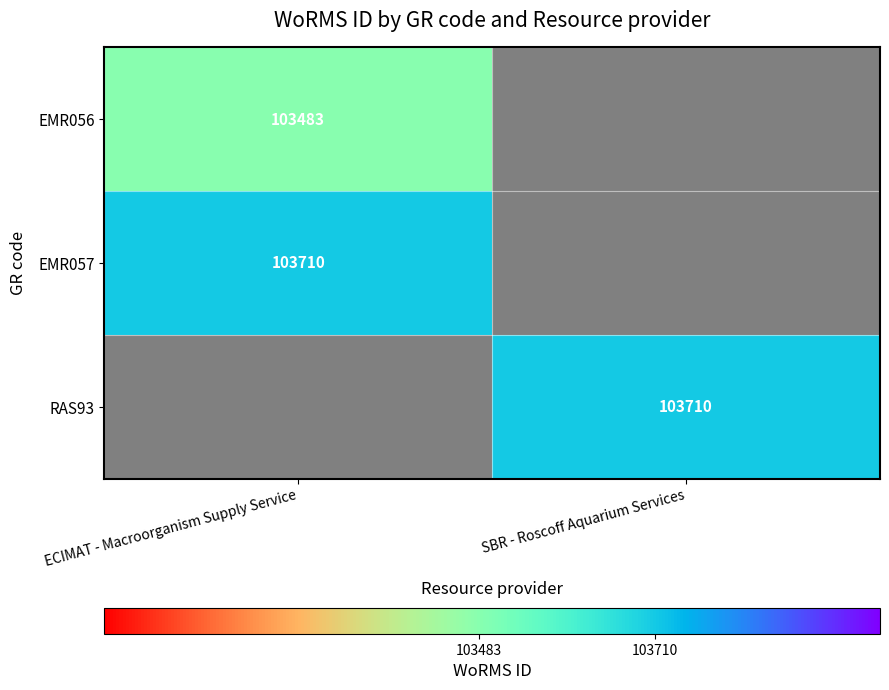

What is the maximum value shown in the chart?

103710.0